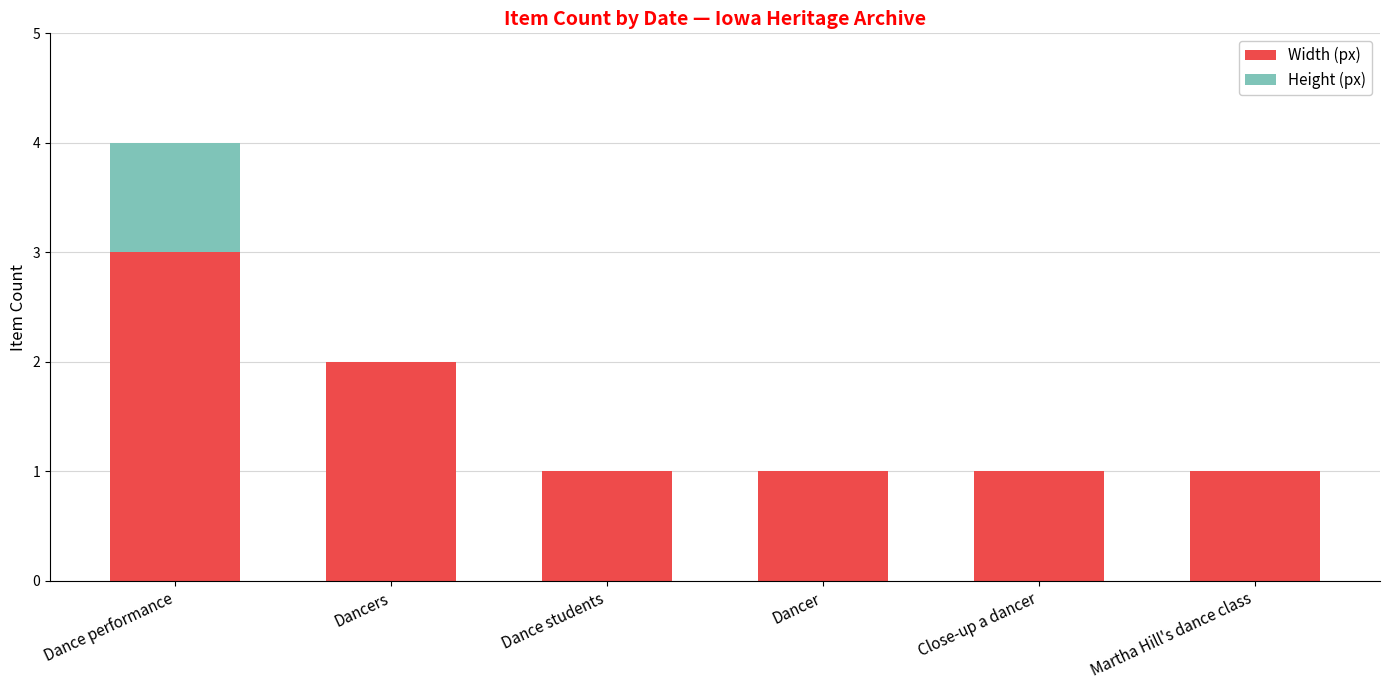

Reading left to right, transcribe the values for Width (px).

Dance performance=3	Dancers=2	Dance students=1	Dancer=1	Close-up a dancer=1	Martha Hill's dance class=1